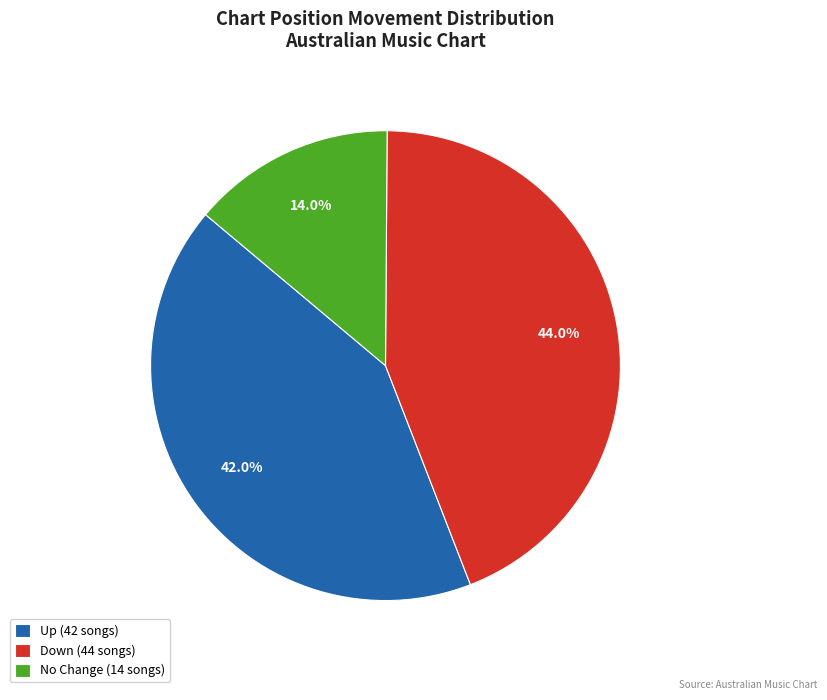

Approximately how many times larger is the value at No Change (14 songs) compared to Up (42 songs)?

0.3